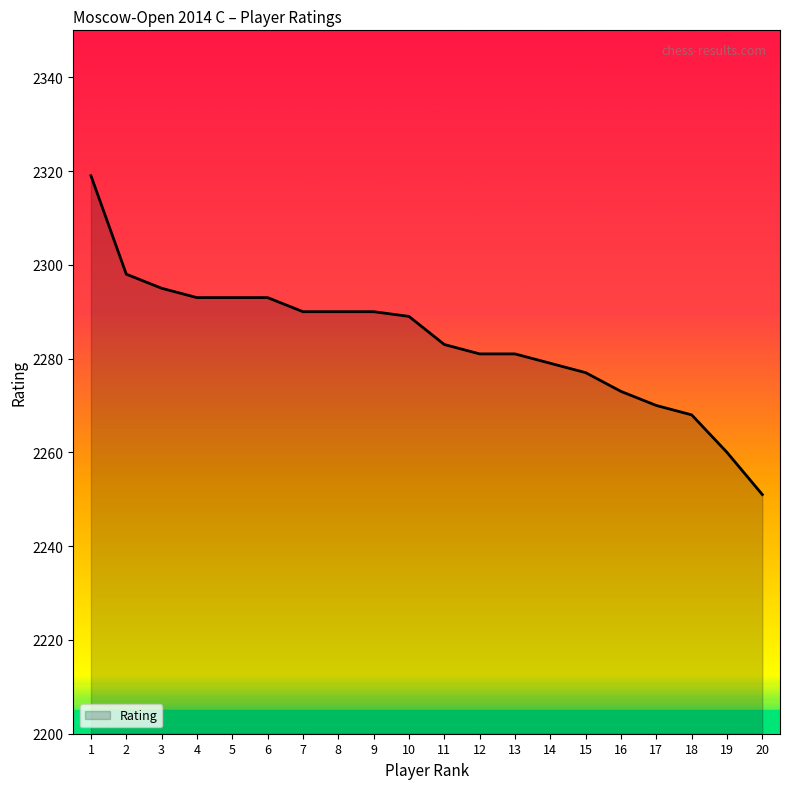

The value at 3 is 2295. True or false?

True